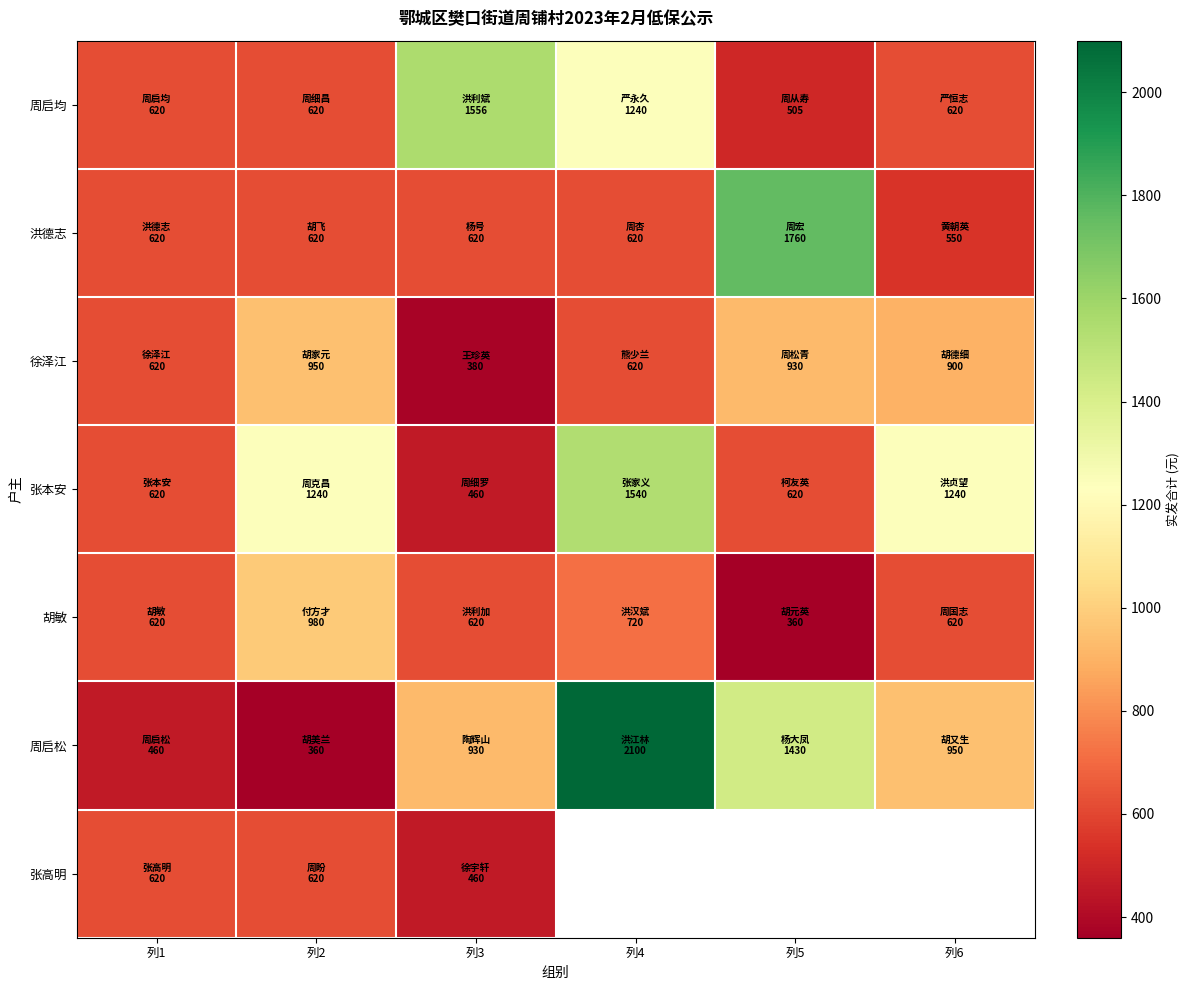

What is the greatest value displayed?

2100.0